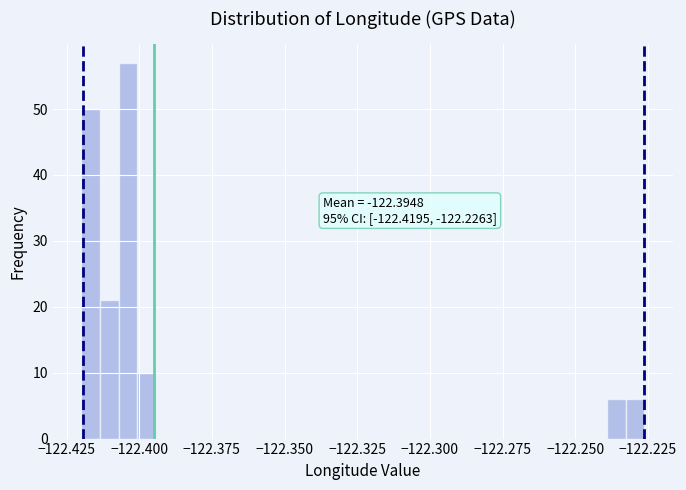

Read against the x-axis, roughly where is the centre of the tallest bar?

-122.405